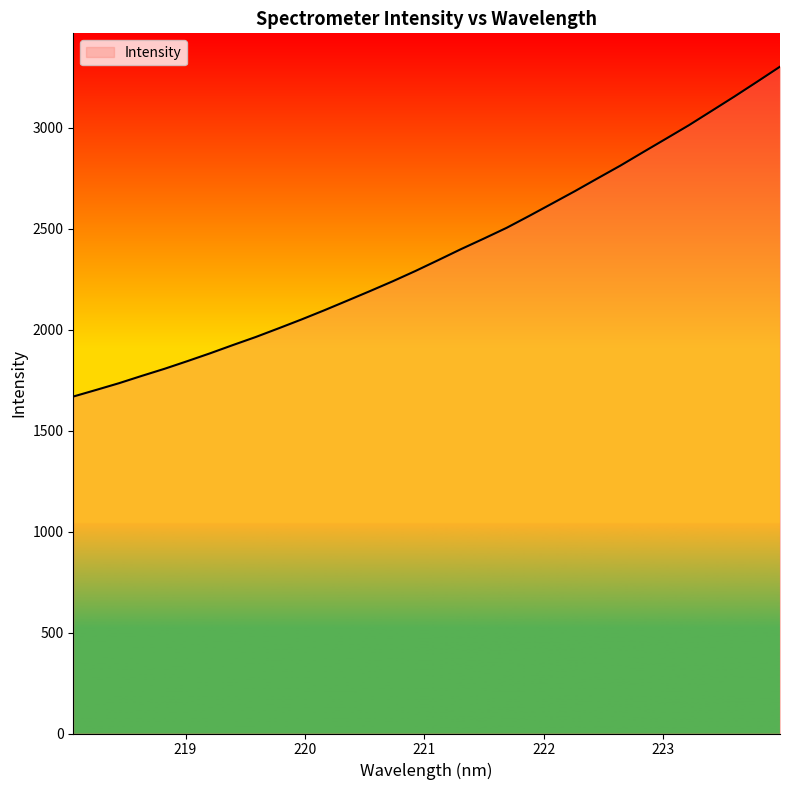

What is the minimum value shown in the chart?

1668.3